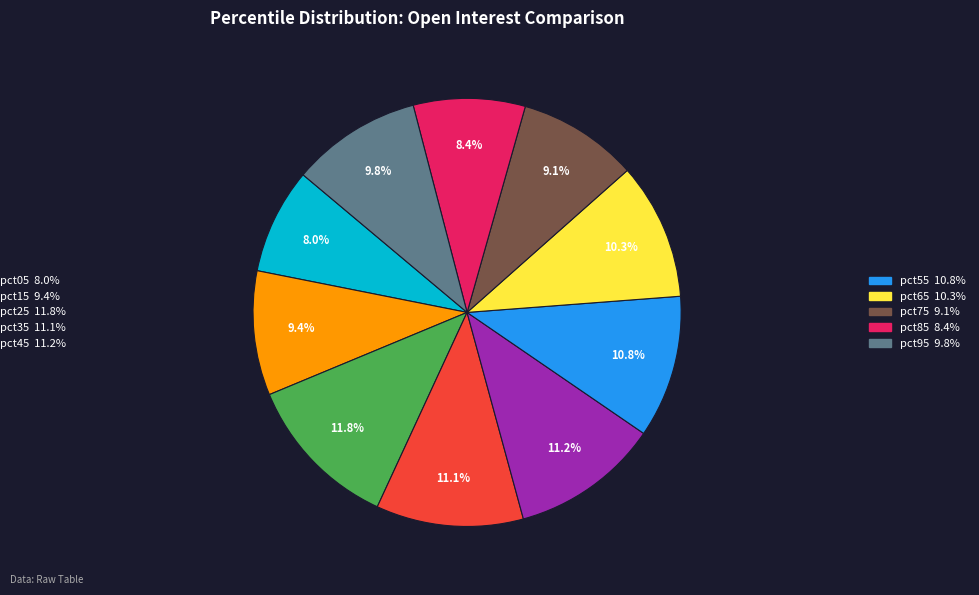

Is there a majority slice in this chart?

No